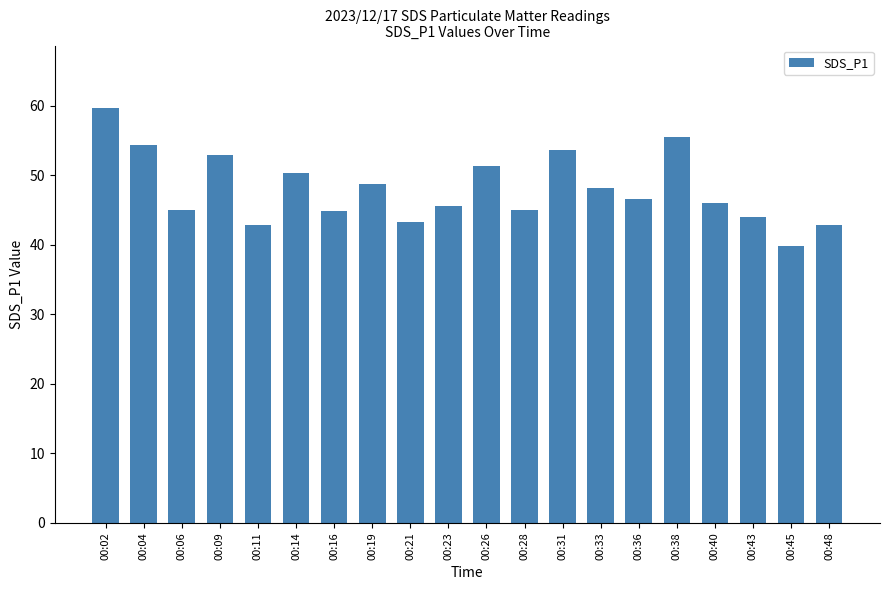

How many data points does each series have?

20